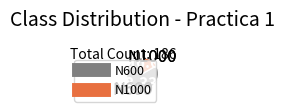

What is the majority slice?

N600